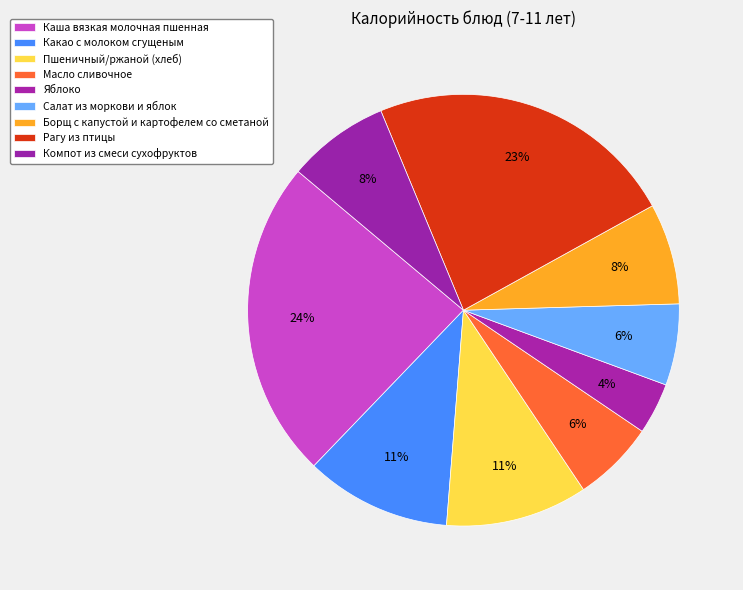

To the nearest percent, what percentage of the pie is Борщ с капустой и картофелем со сметаной?

8%